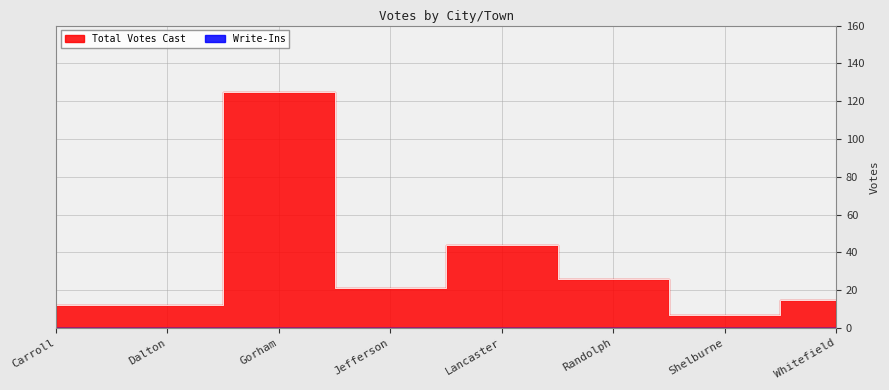

Where does the data first go above 21?

Gorham